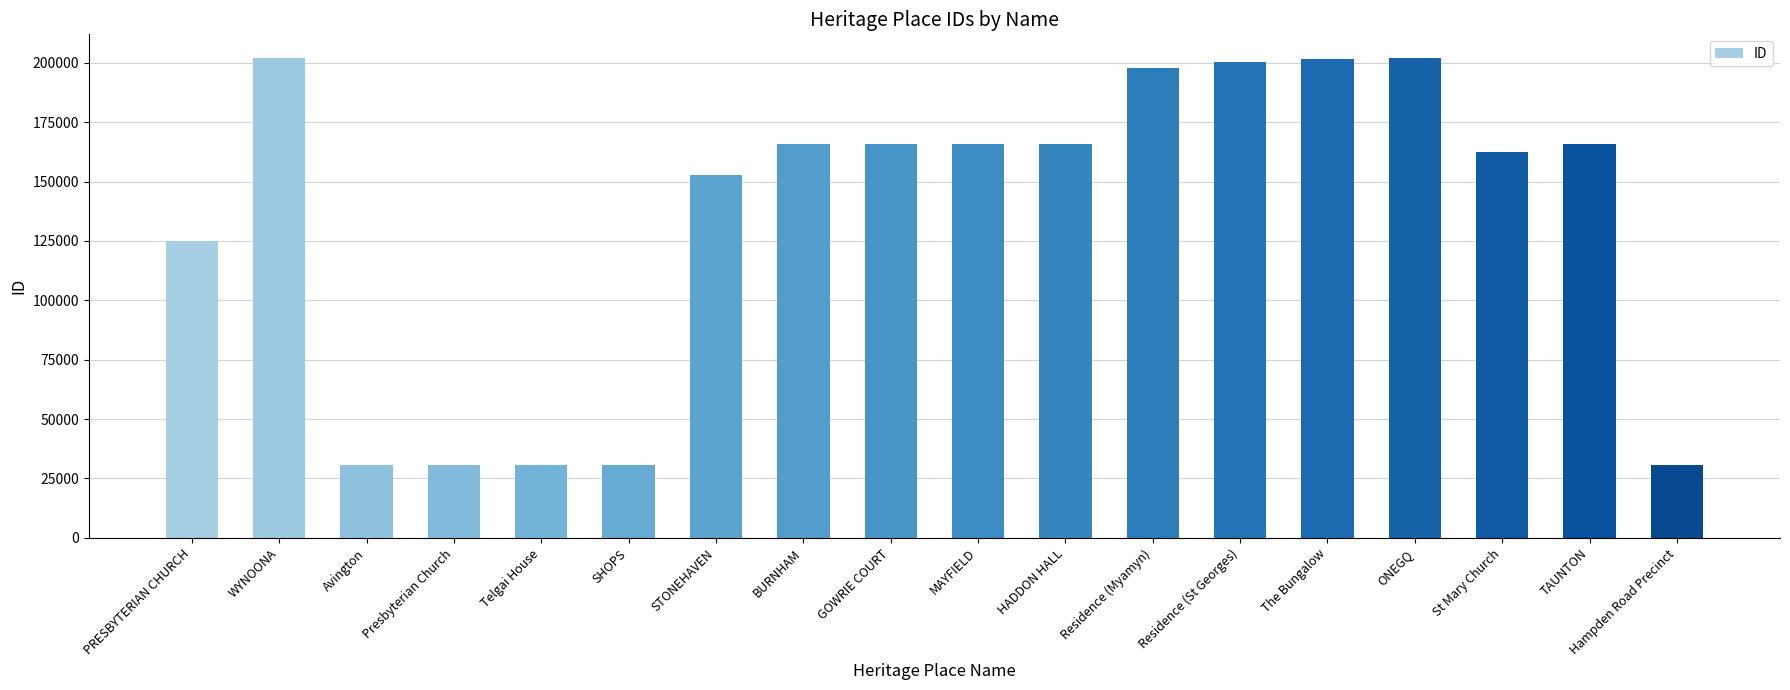

Are the bars grouped side by side (vs. stacked)?

No